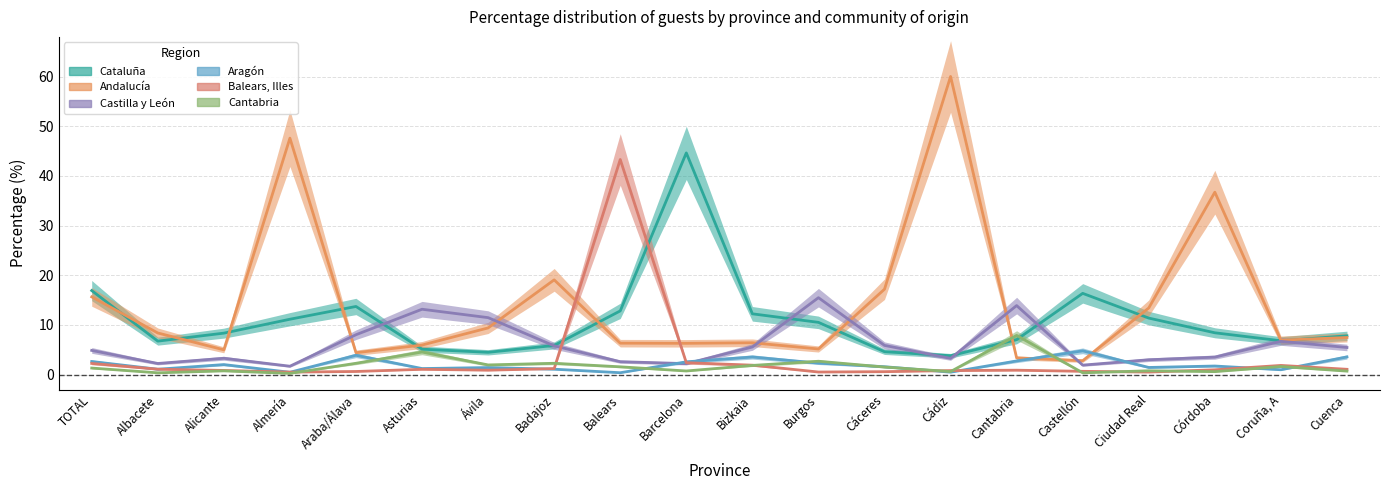

How many times do Andalucía and Cantabria cross each other?

2